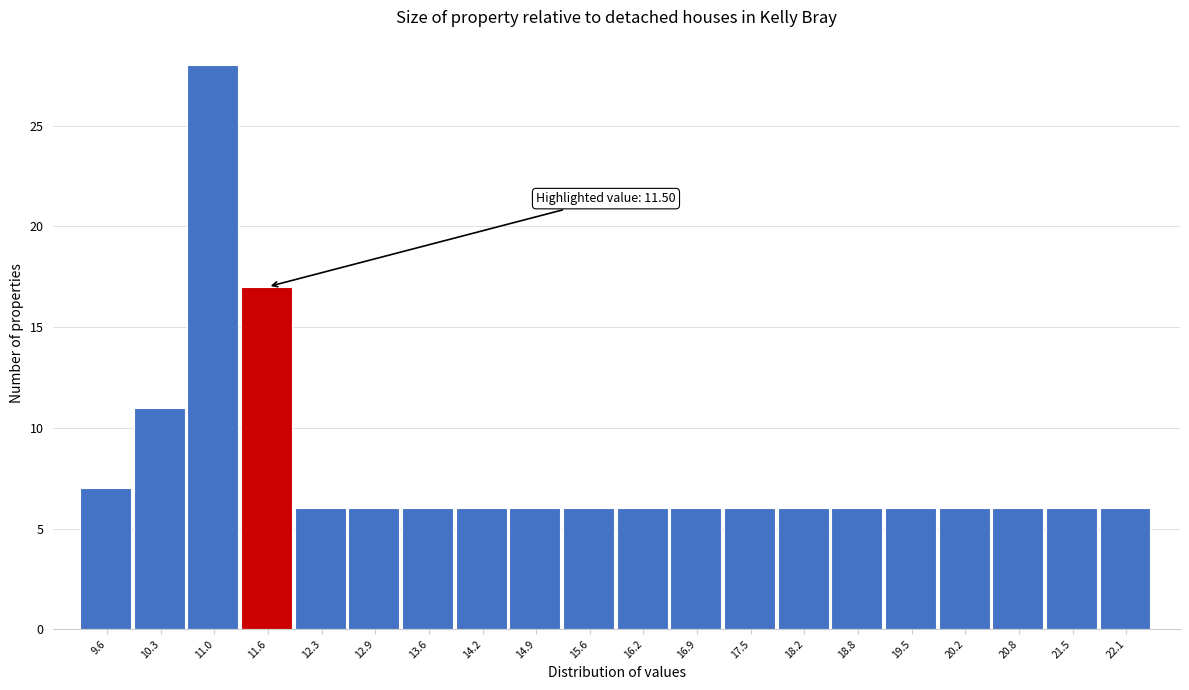

Which range on the x-axis has the tallest bar?

10.6 to 11.3